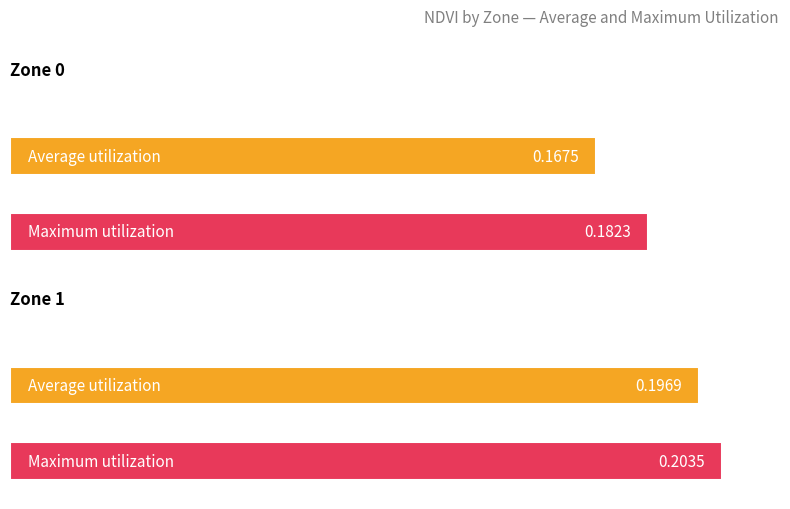

Which has a higher value, Zone 0 or Zone 1?

Zone 1